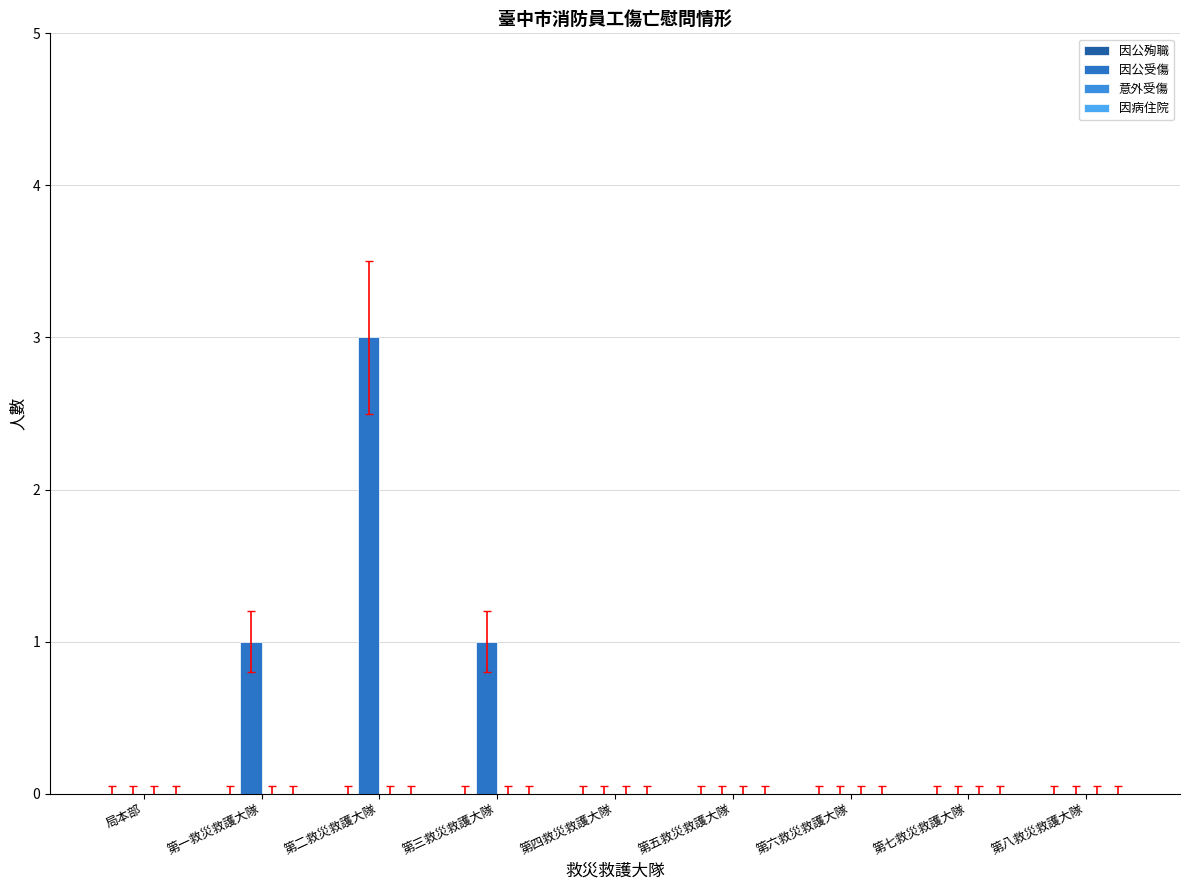

Count the number of data series in this chart.

1